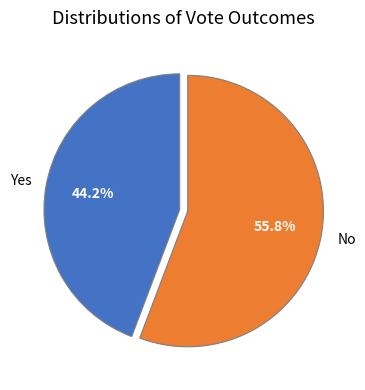

Does any single category account for the majority?

Yes